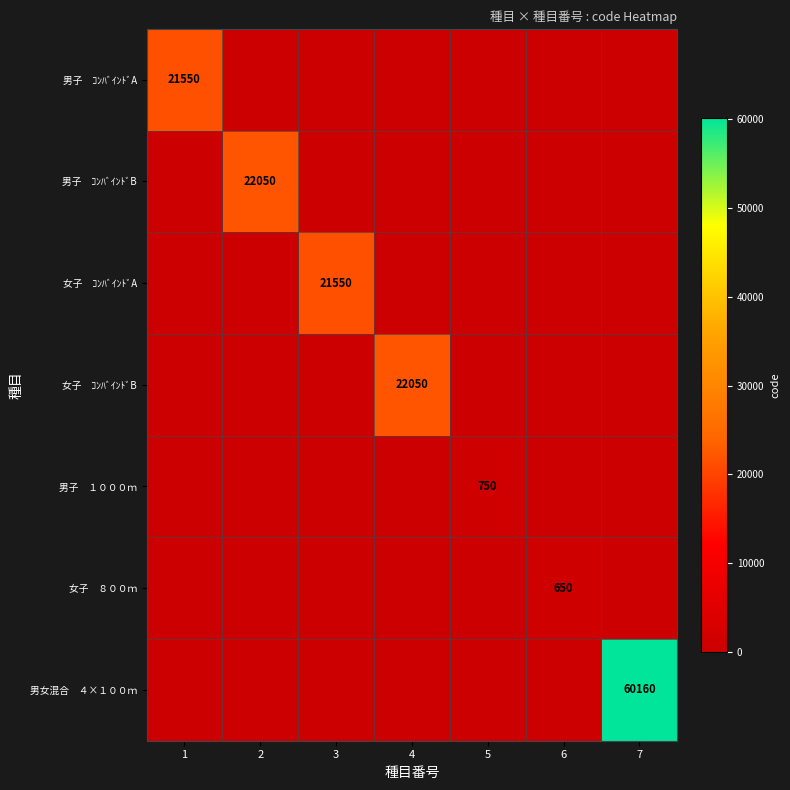

Which series has the largest total across all categories?

男女混合 ４×１００ｍ